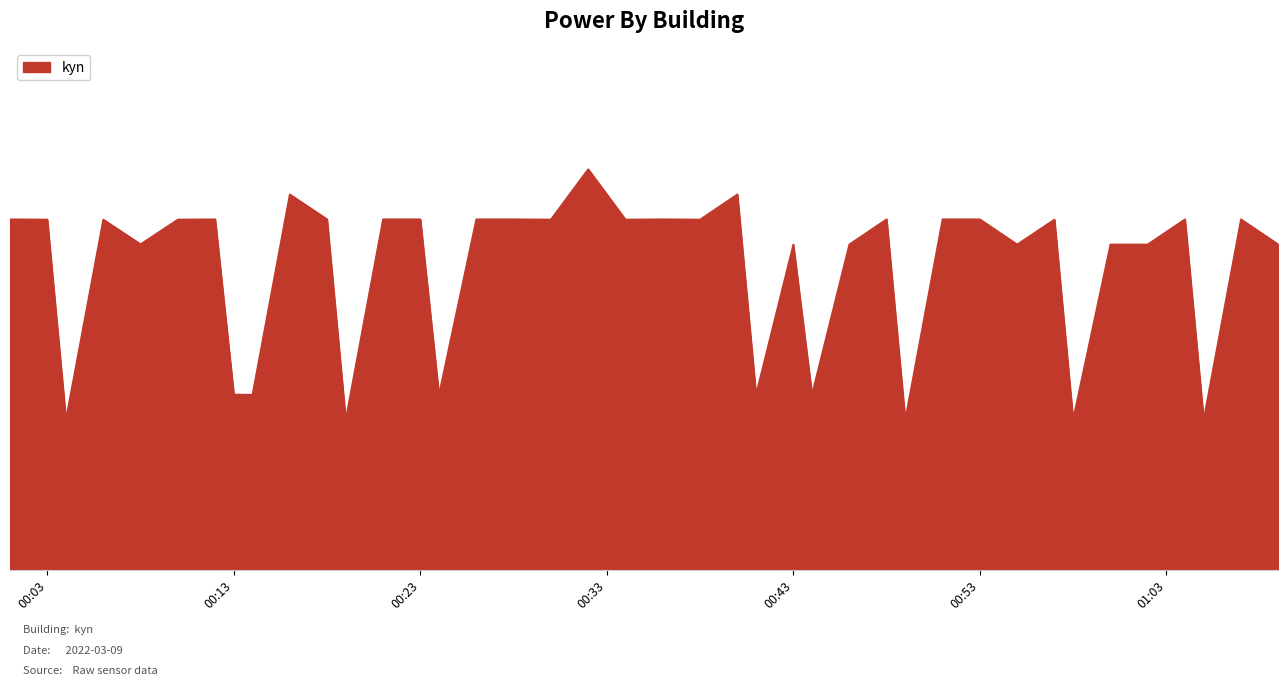

Does the chart have visible grid lines?

No